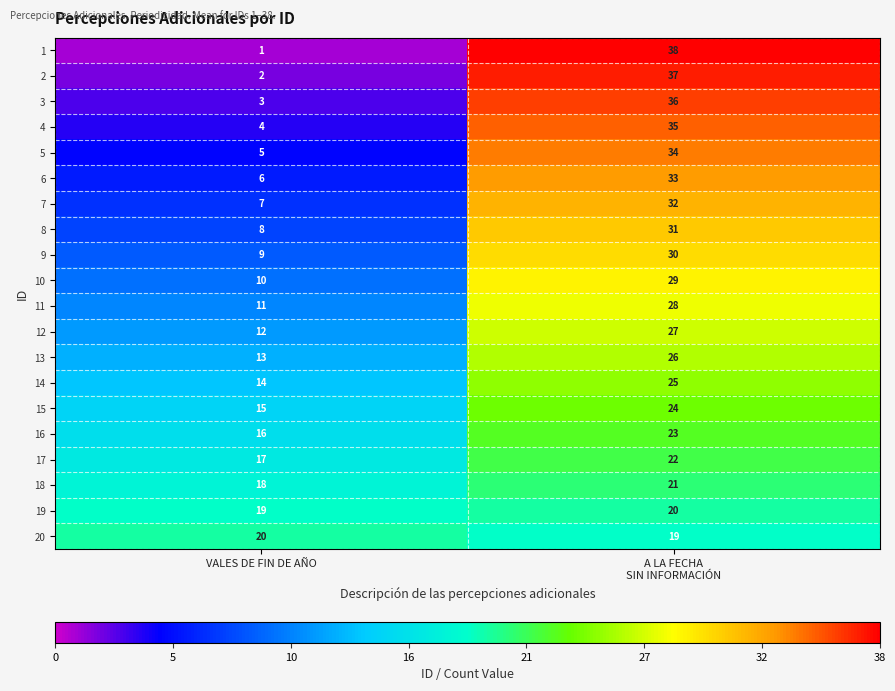

At how many categories does at least one series exceed 30?

1